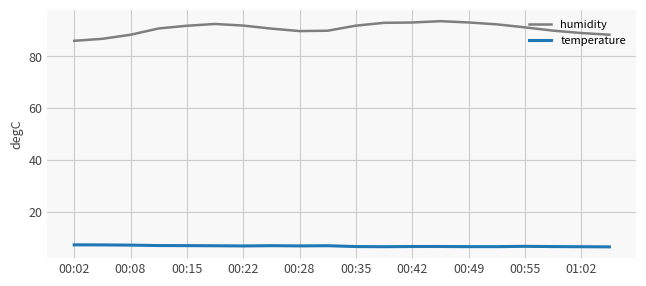

What is the difference between the maximum and minimum values in the humidity series?

7.6